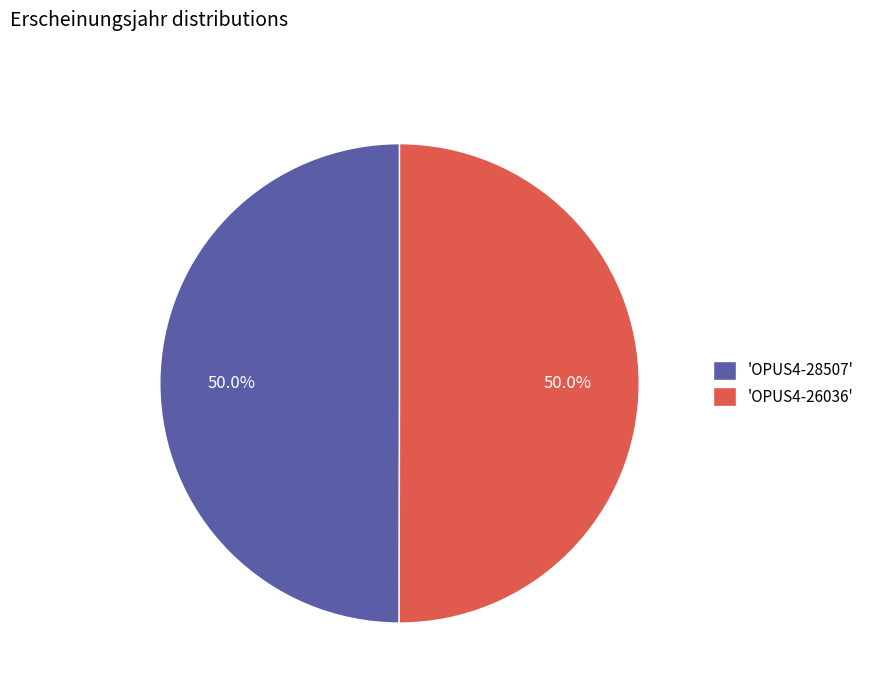

To the nearest percent, what is the average slice percentage?

50%